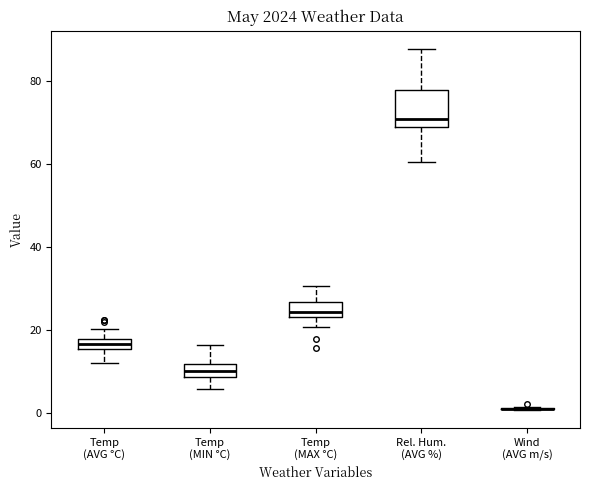

Where does the lower whisker of the box for Temp (MAX °C) end on the y-axis? The values are not printed on the chart, so give them approximately, as read against the axis.

20